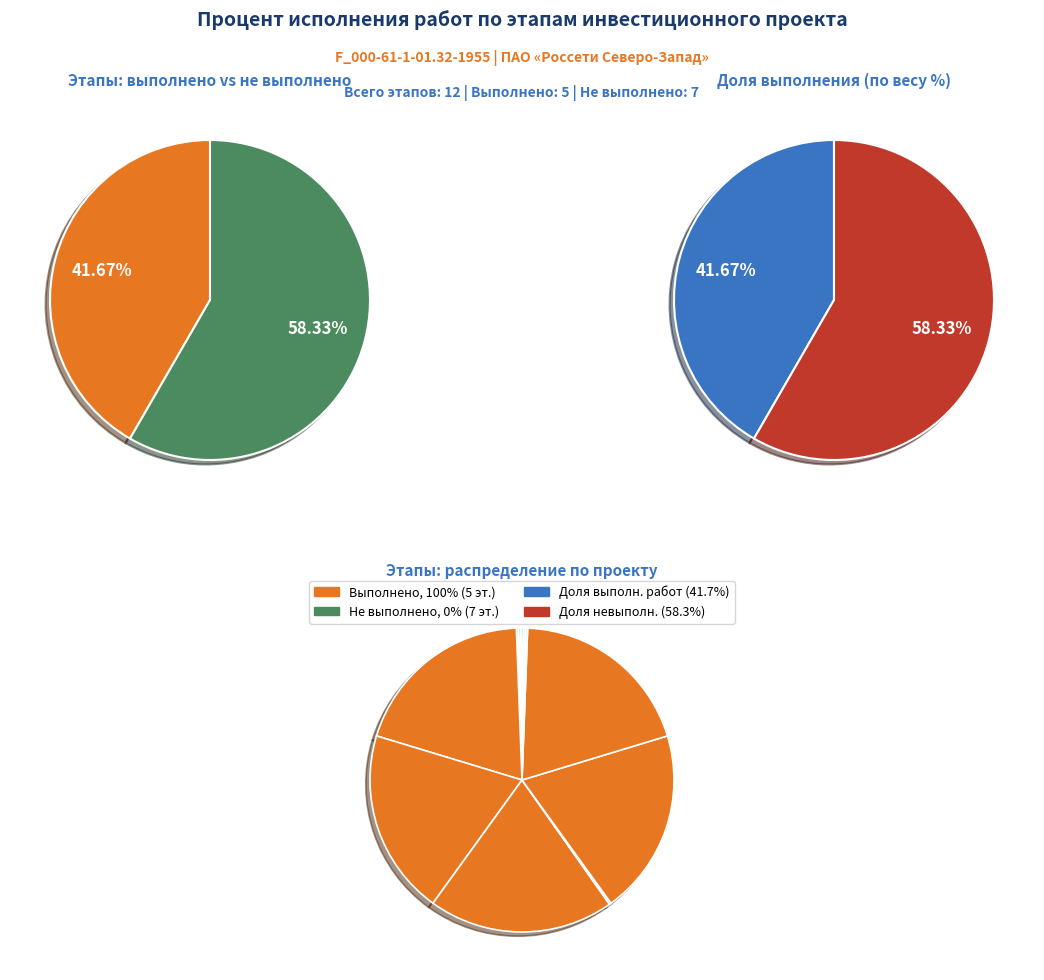

To the nearest percent, what is the average slice percentage?

8%